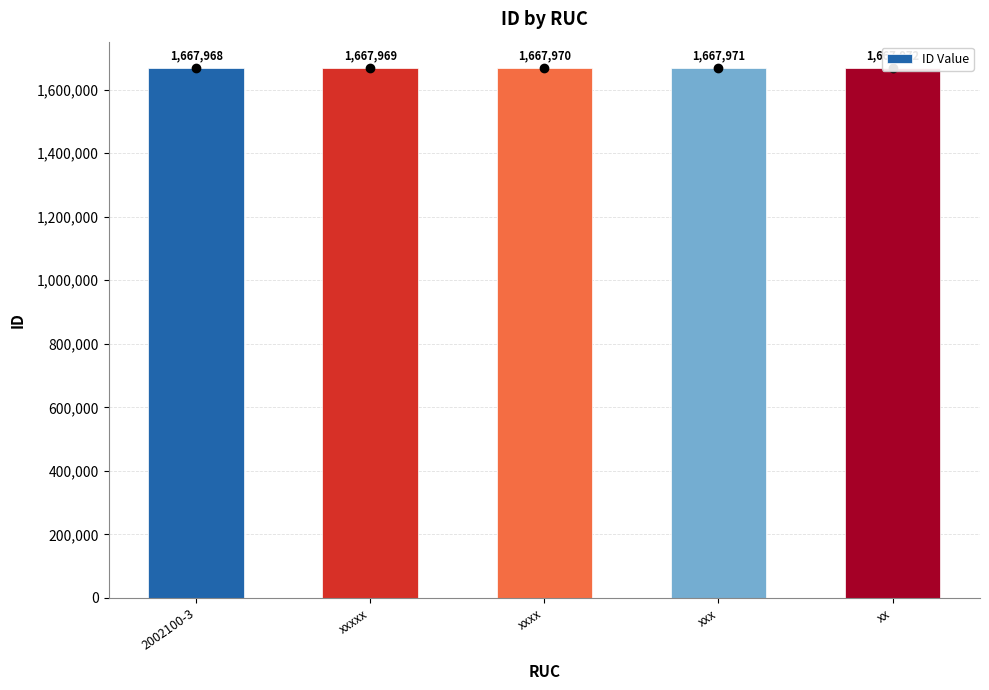

Reading right to left, extract all data points from this chart.

1667972	1667971	1667970	1667969	1667968